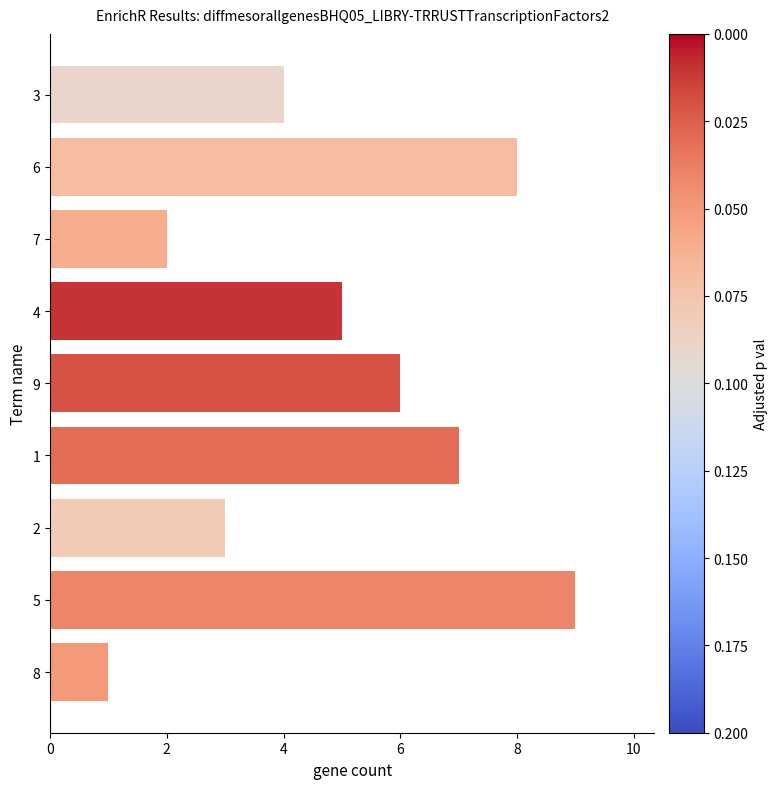

At which label is the value closest to 5?

4